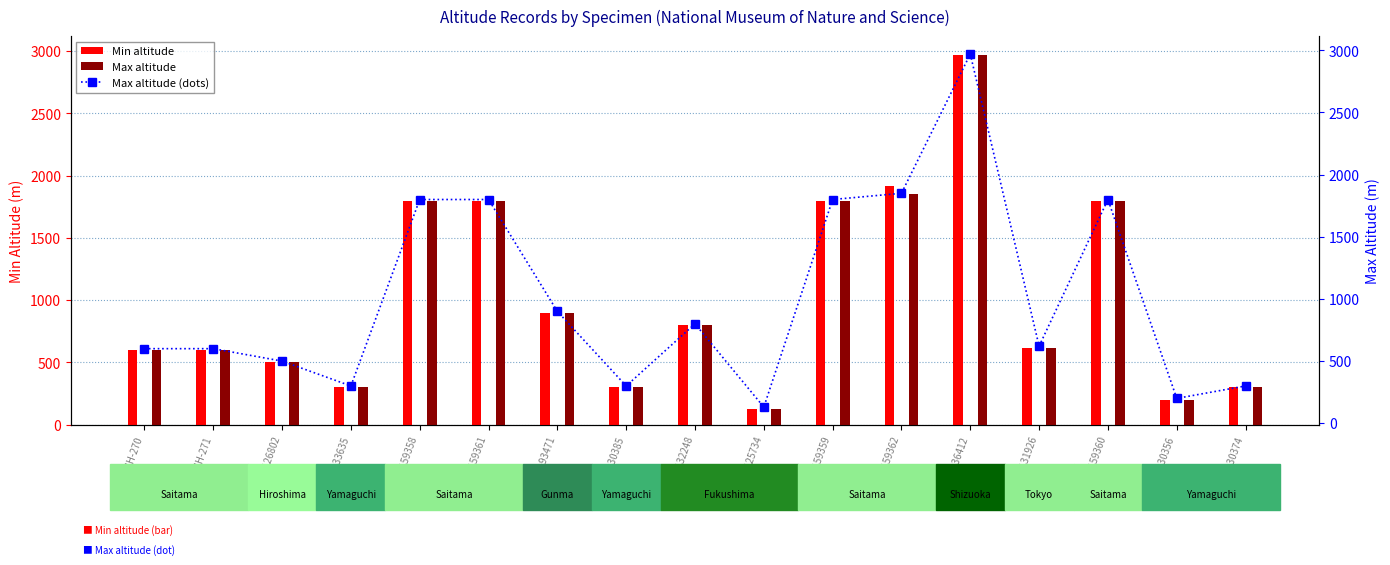

Reading right to left, what are all the values shown in this chart?

Min altitude: 300	200	1800	620	2970	1920	1800	130	800	300	900	1800	1800	300	500	600	600
Max altitude: 300	200	1800	620	2970	1850	1800	130	800	300	900	1800	1800	300	500	600	600
Max altitude (dots): 300	200	1800	620	2970	1850	1800	130	800	300	900	1800	1800	300	500	600	600